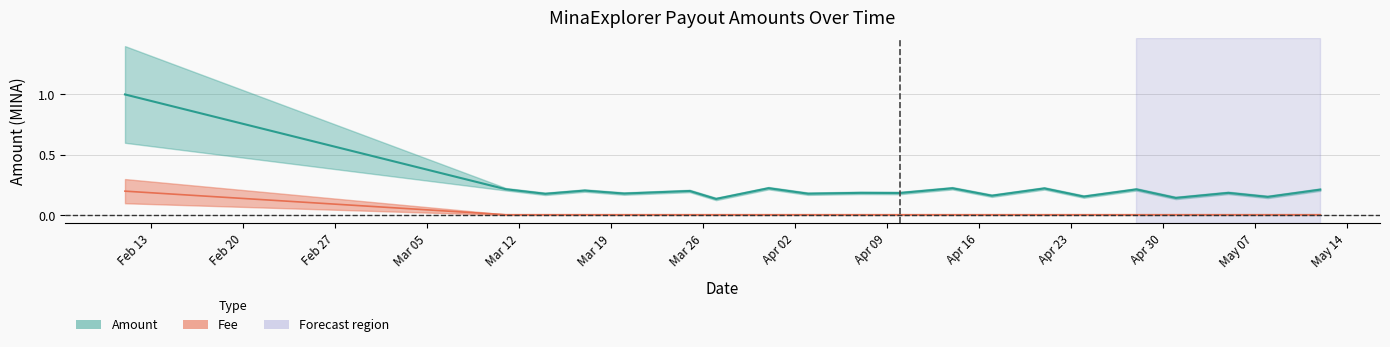

What is the difference between the second highest and minimum values in the Fee series?

0.1